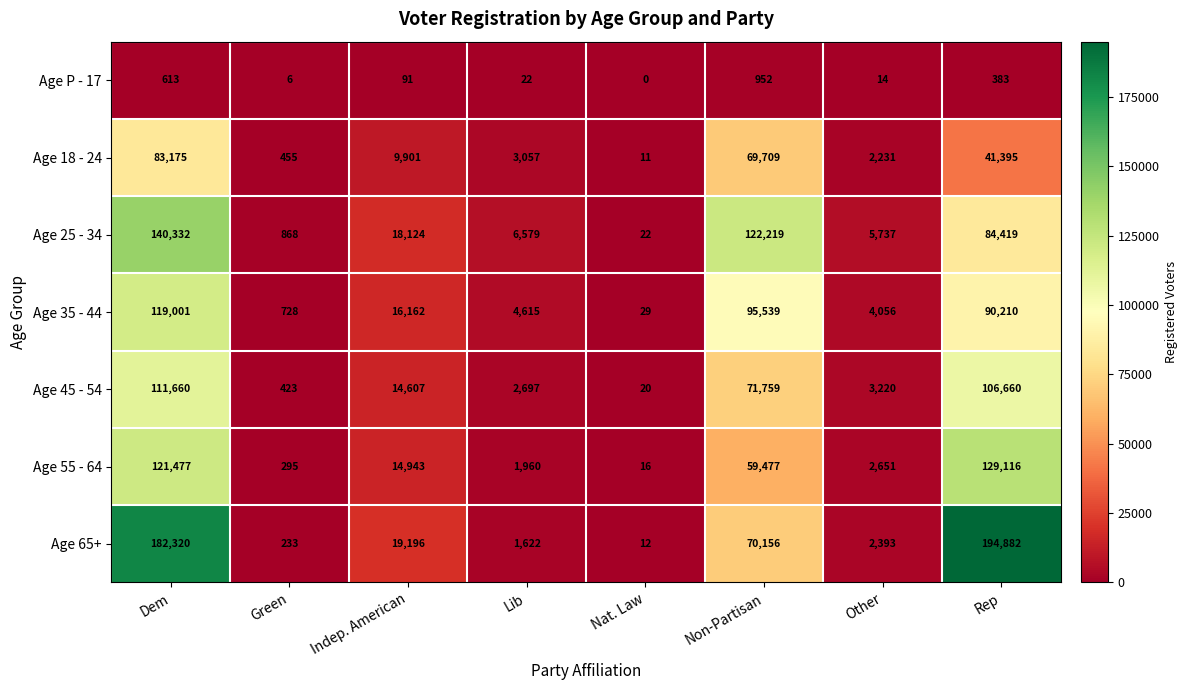

How many data points in Age 18 - 24 are less than 9901?

4